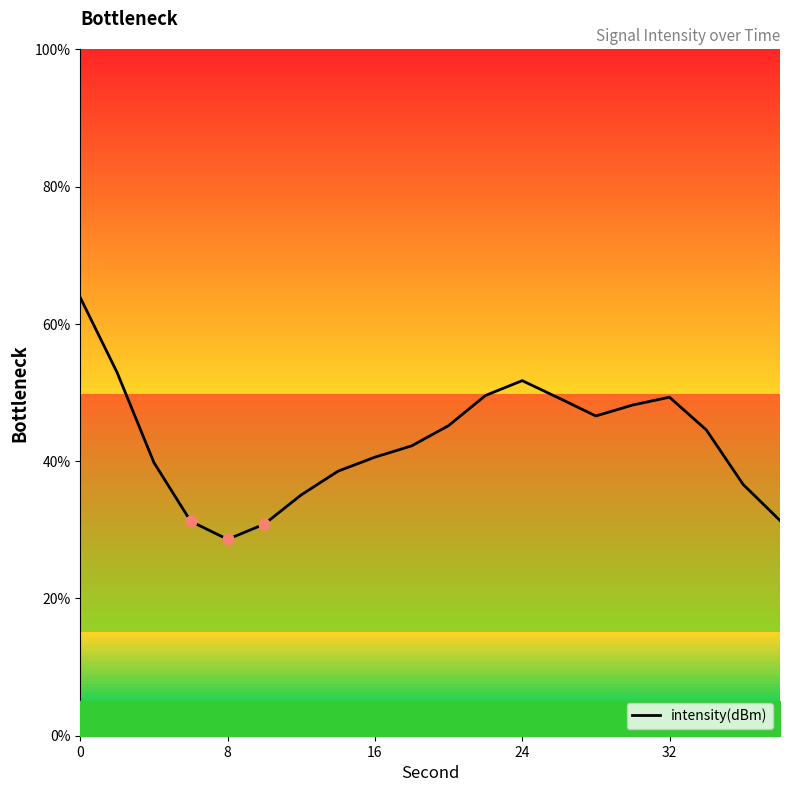

What is the maximum value for intensity(dBm)?

63.8